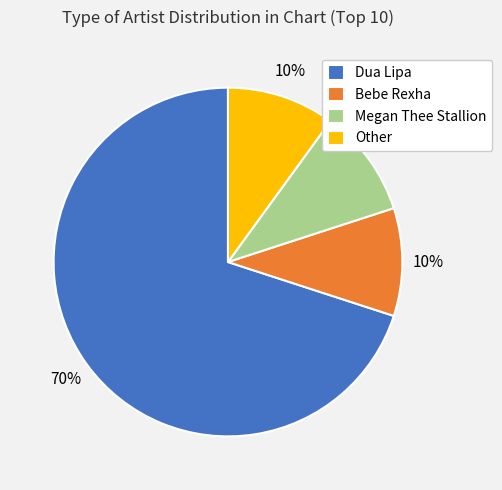

To the nearest percent, what is the difference between the largest and smallest slice percentages?

60%